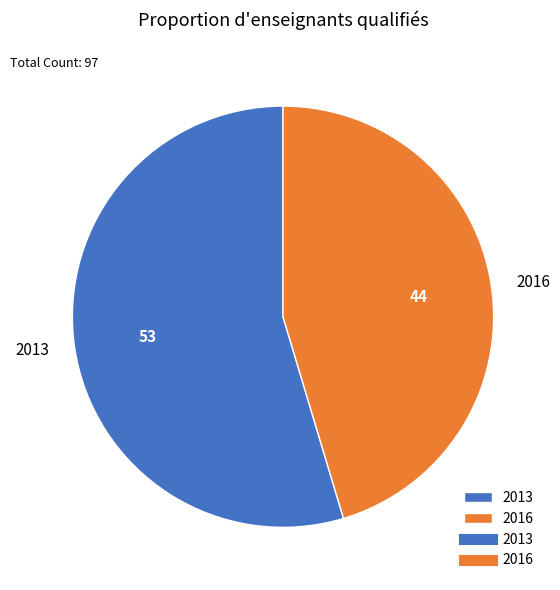

Count the number of slices in the pie.

2